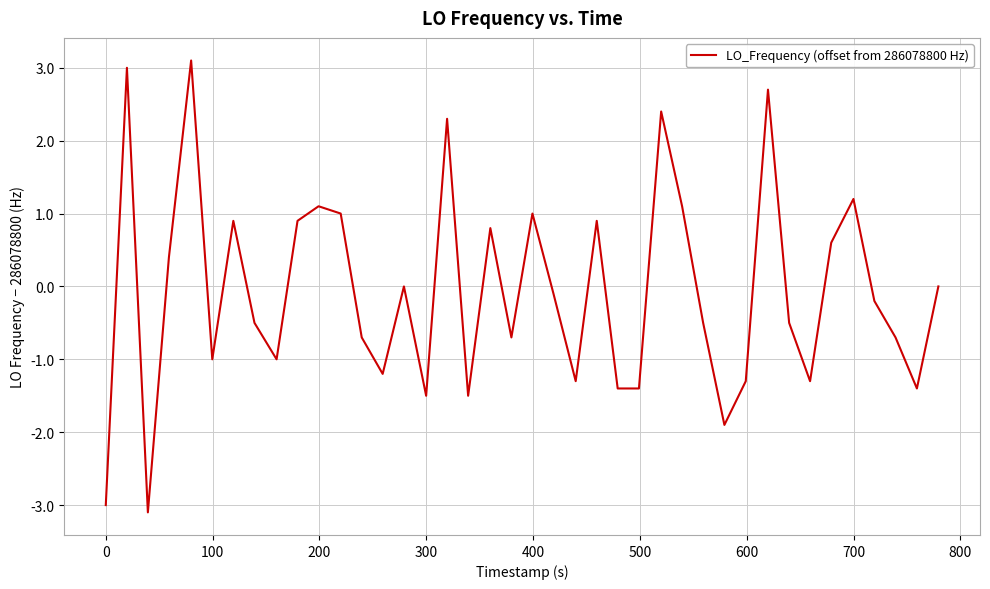

What is the difference between the maximum and minimum values?

6.2